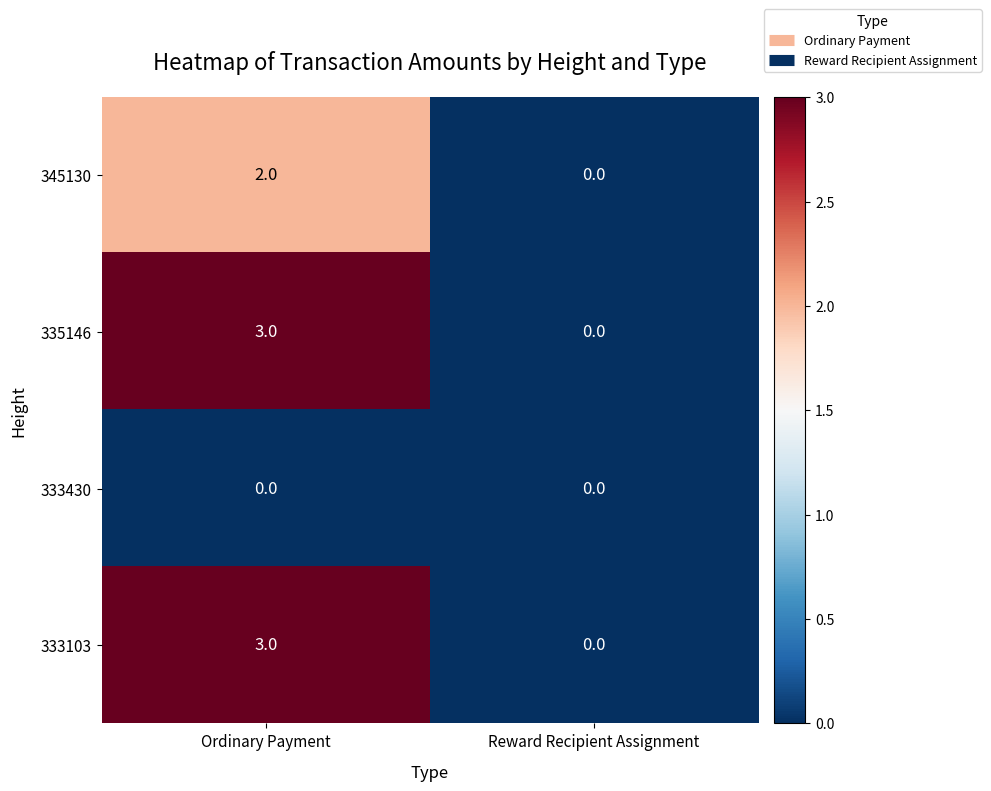

What is the spread (max minus min) of values at Ordinary Payment?

3